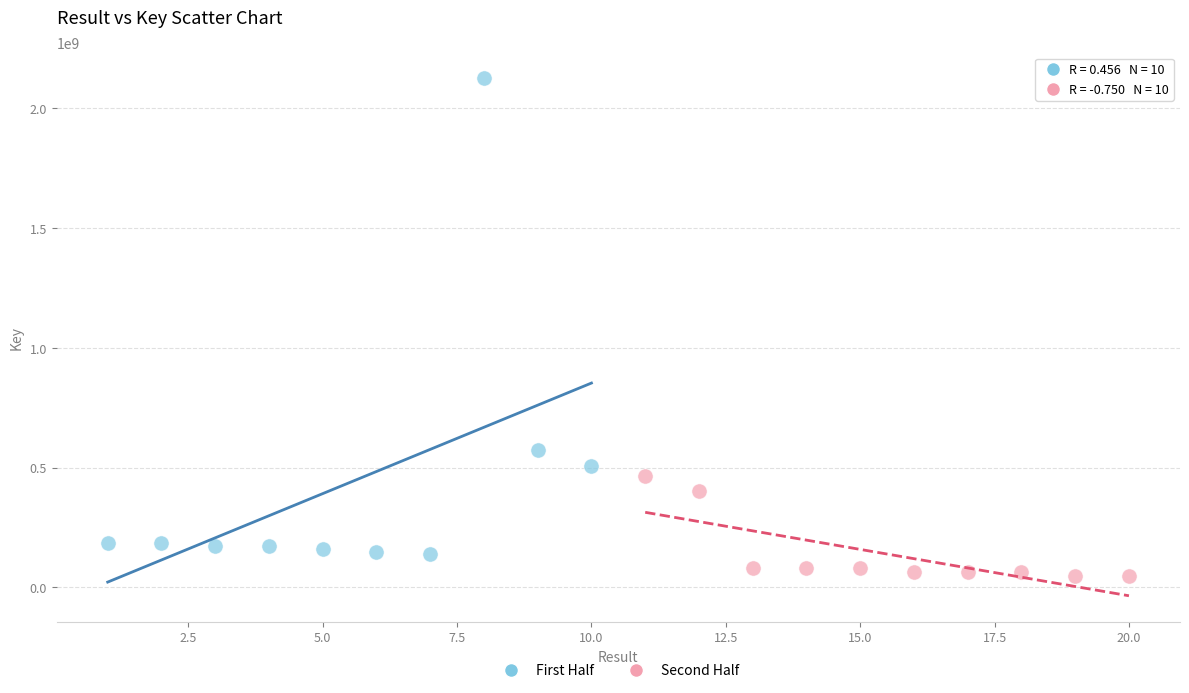

Which series has the largest Y range (max minus min)?

First Half